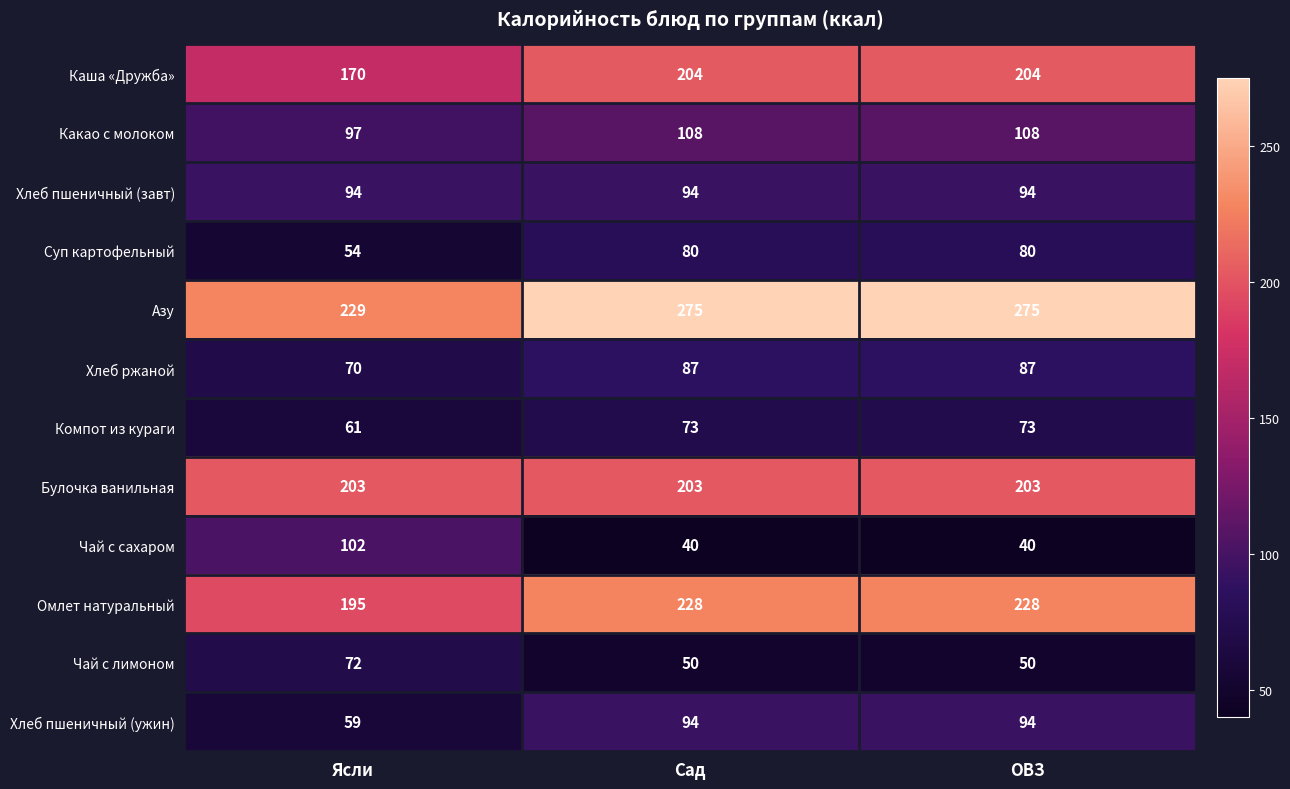

What is the average value of the Булочка ванильная series?

203